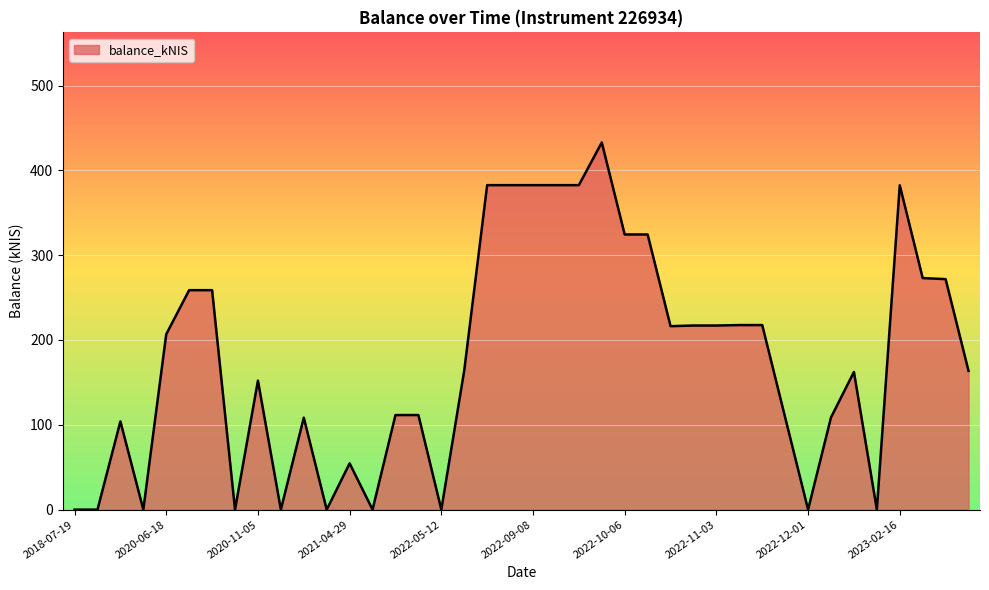

How many lines are shown in the chart?

1